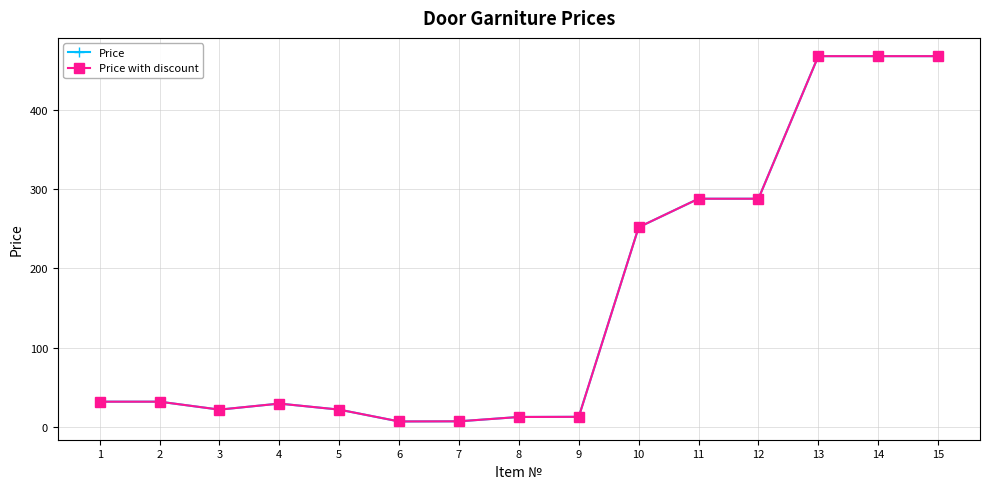

In Price, how many points are lower than both neighbors (excluding endpoints)?

2